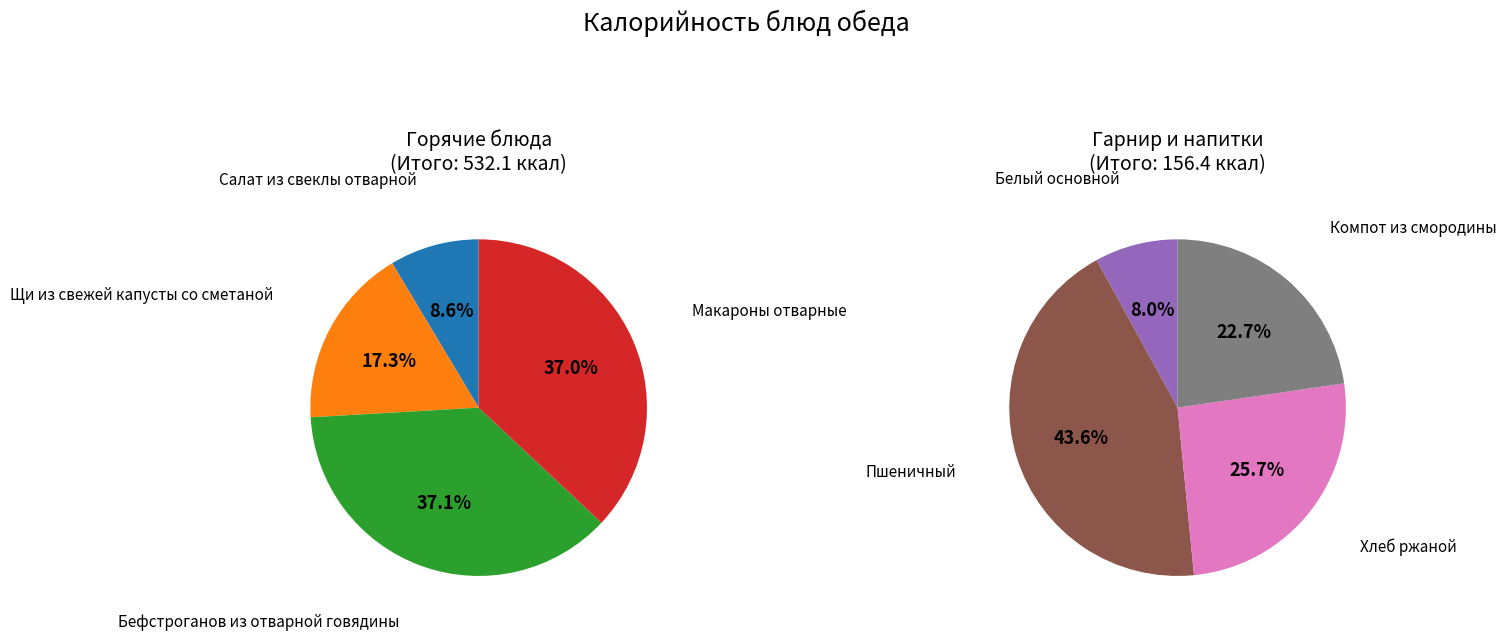

Is there any slice that represents more than half of the pie?

No